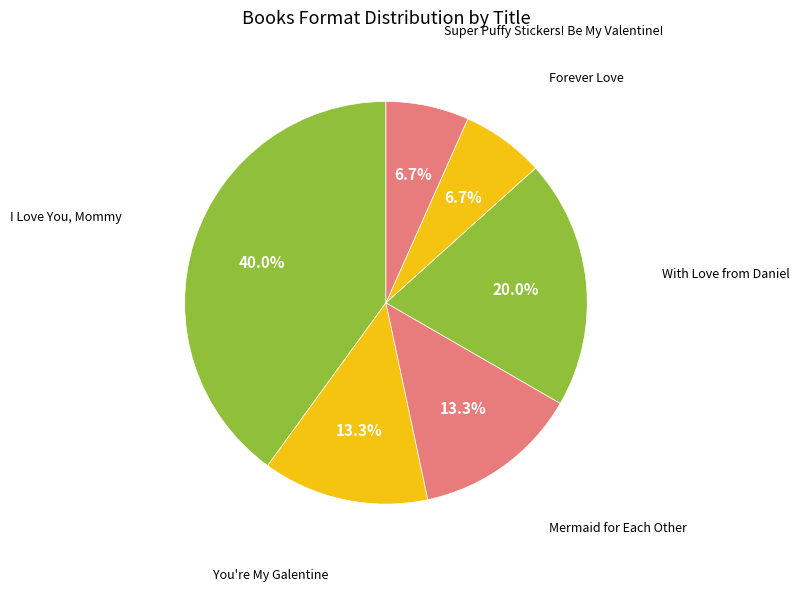

How many slices are in this pie chart?

6